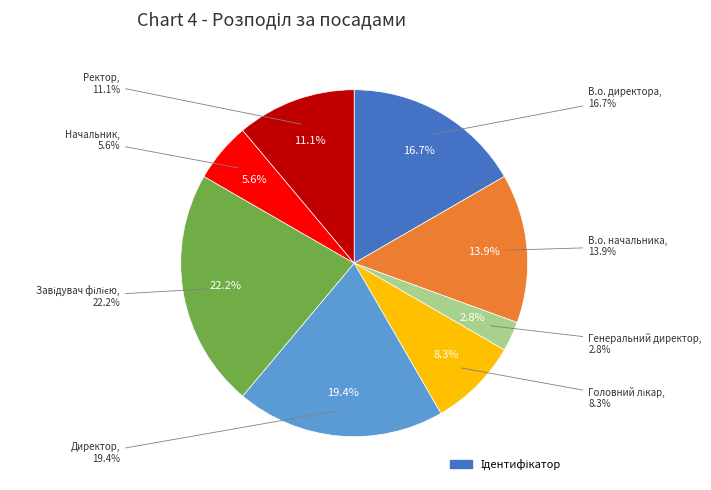

What is the largest slice in the pie chart?

Завідувач філією